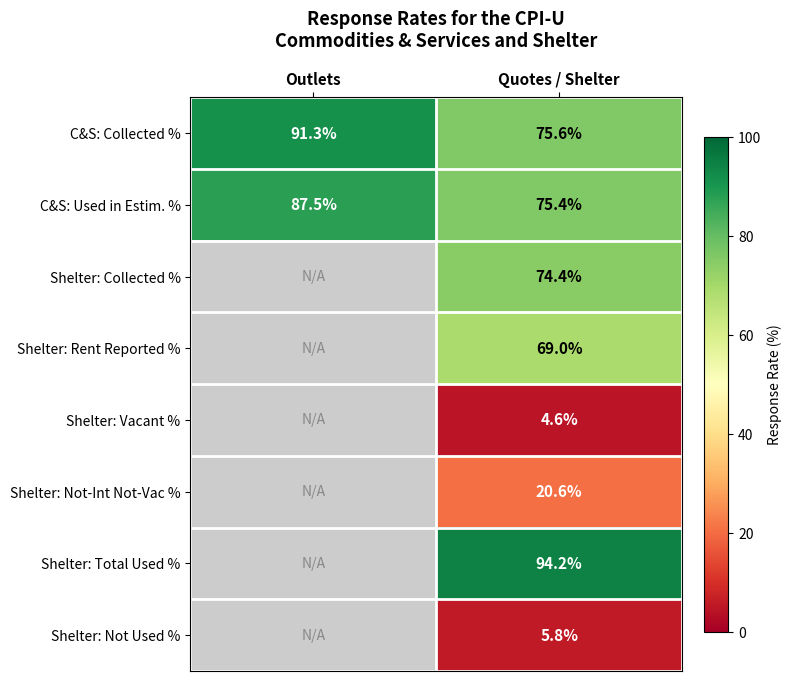

At how many categories does at least one series exceed 63?

2